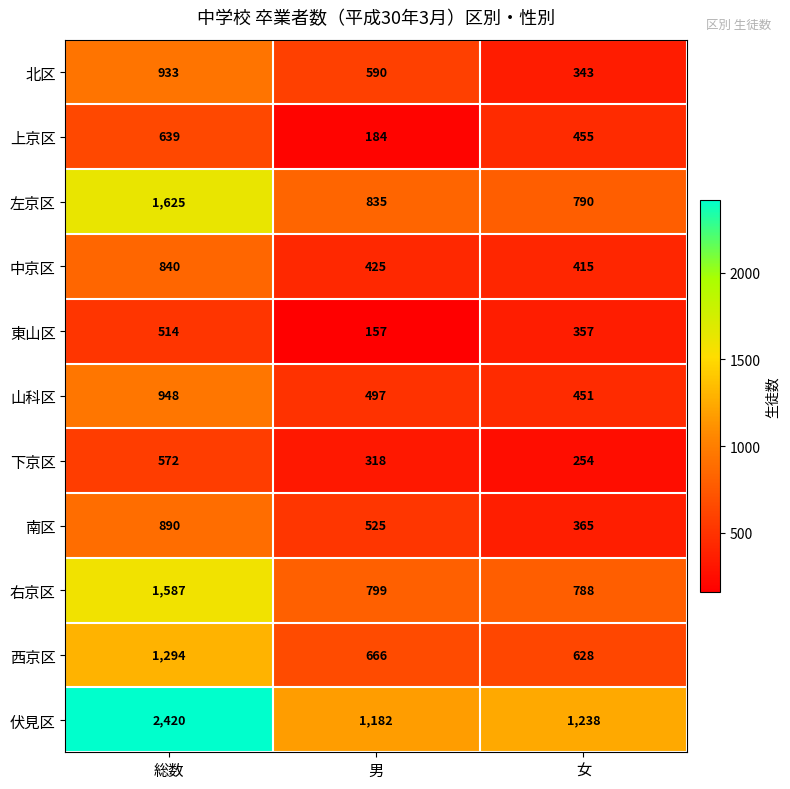

At 総数, list the series in order from largest to smallest.

伏見区, 左京区, 右京区, 西京区, 山科区, 北区, 南区, 中京区, 上京区, 下京区, 東山区